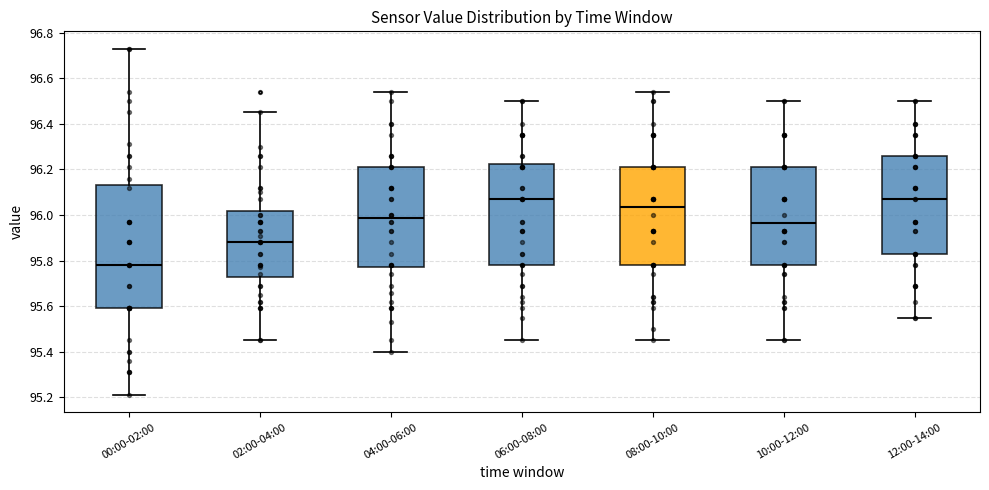

Which box's median line is the lowest?

00:00-02:00